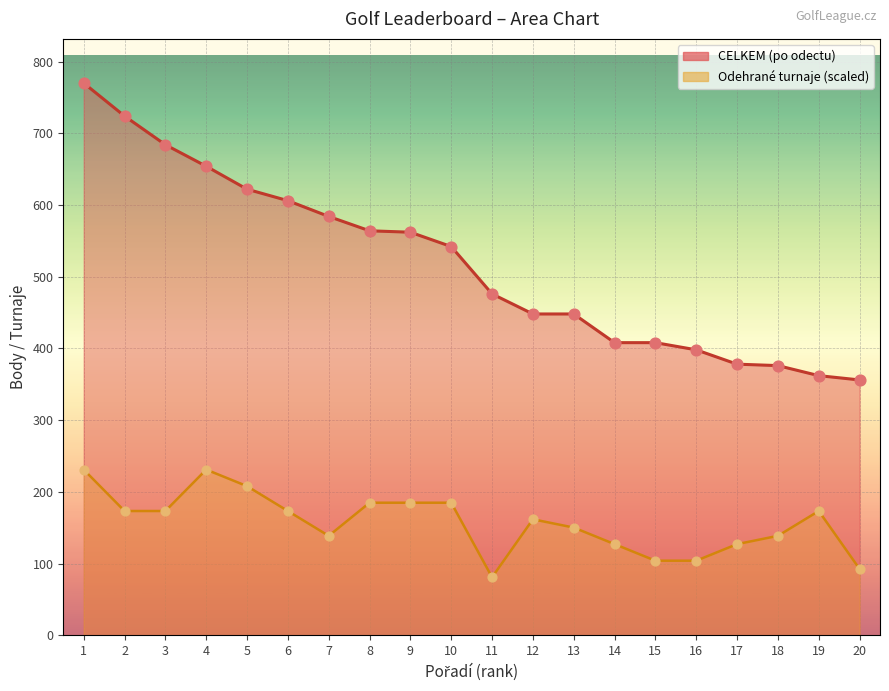

At how many categories does at least one series exceed 638?

4